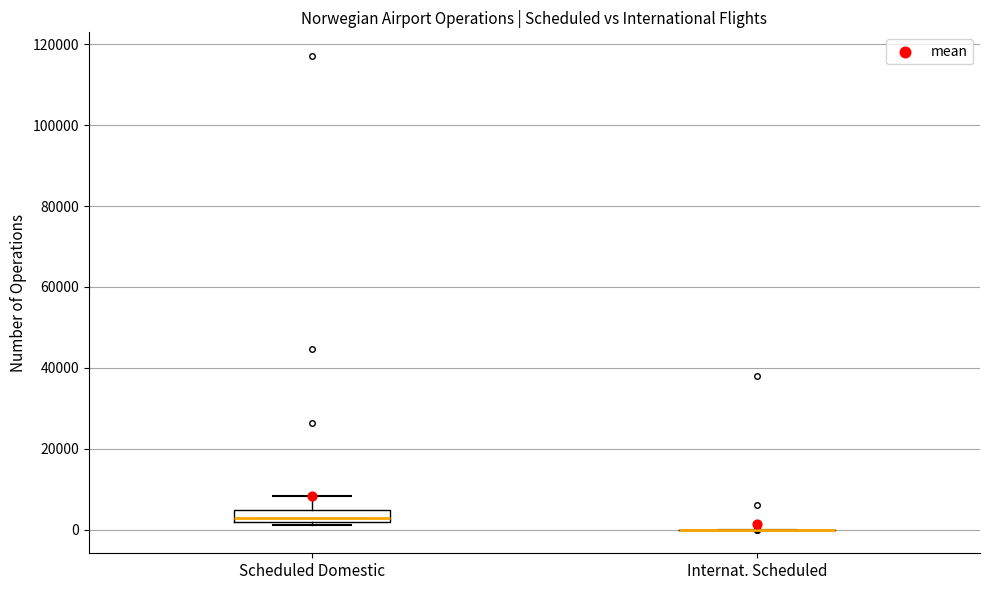

Where is the lower edge of the box for Scheduled Domestic on the y-axis? The values are not printed on the chart, so give them approximately, as read against the axis.

2000